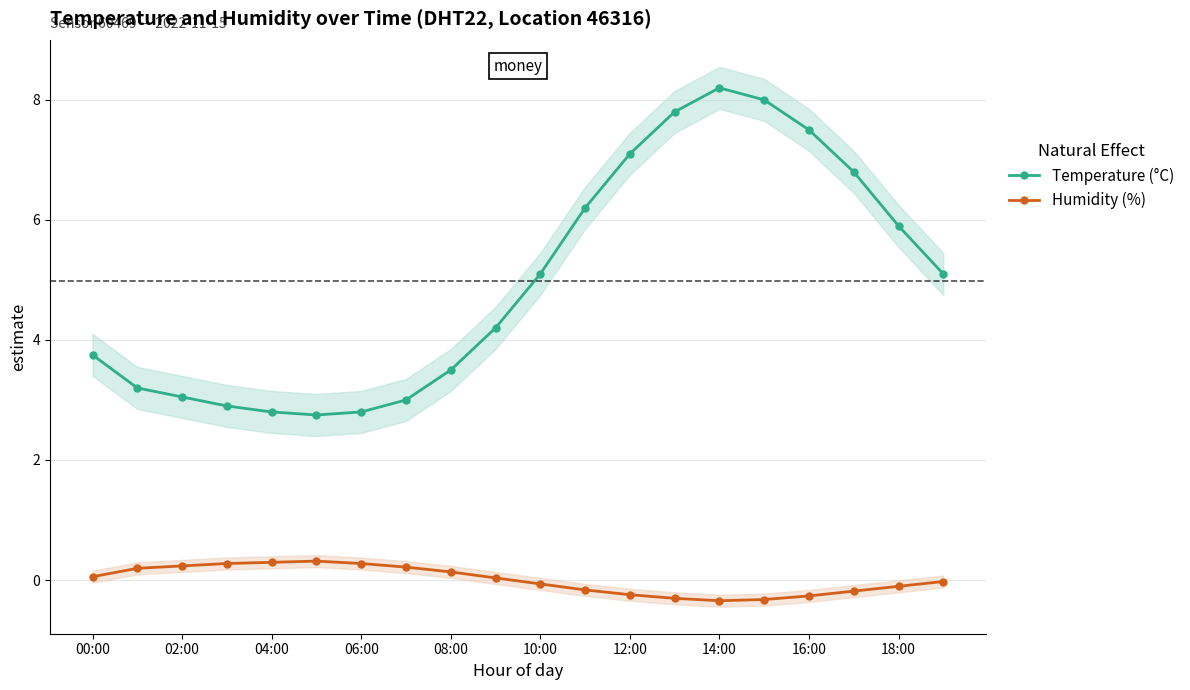

True or false: Temperature (°C) has a value of 8.2 at 14:00.

True